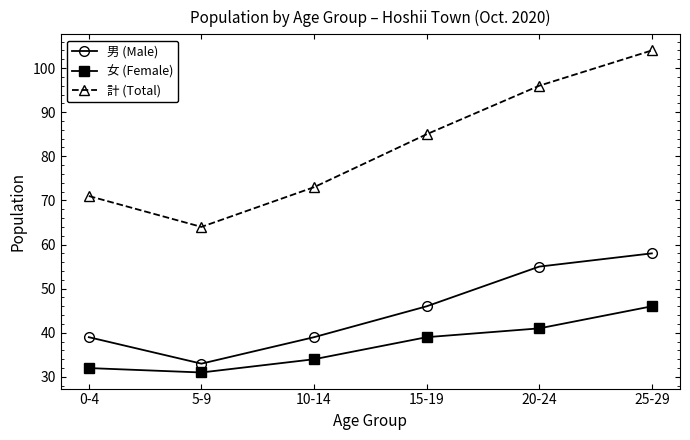

The 計 (Total) series shows 167 at 20-24. True or false?

False